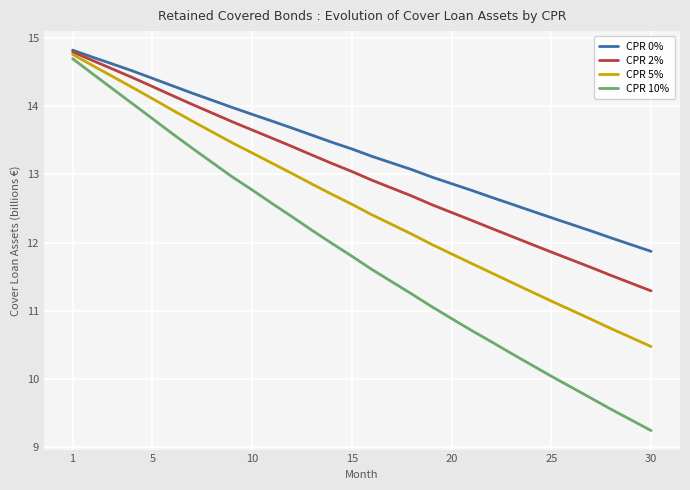

Which series has the largest total across all categories?

CPR 0%